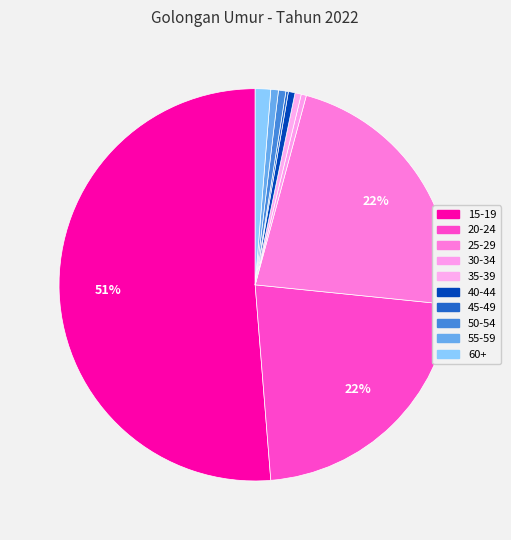

Count the number of slices in the pie.

10